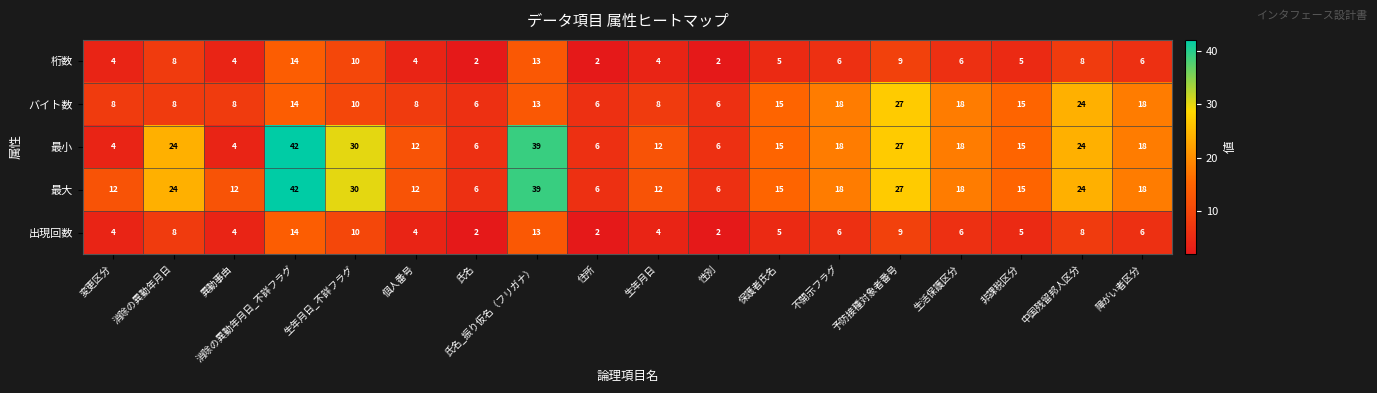

Is it true that 最大 equals 5 at 生活保護区分?

False